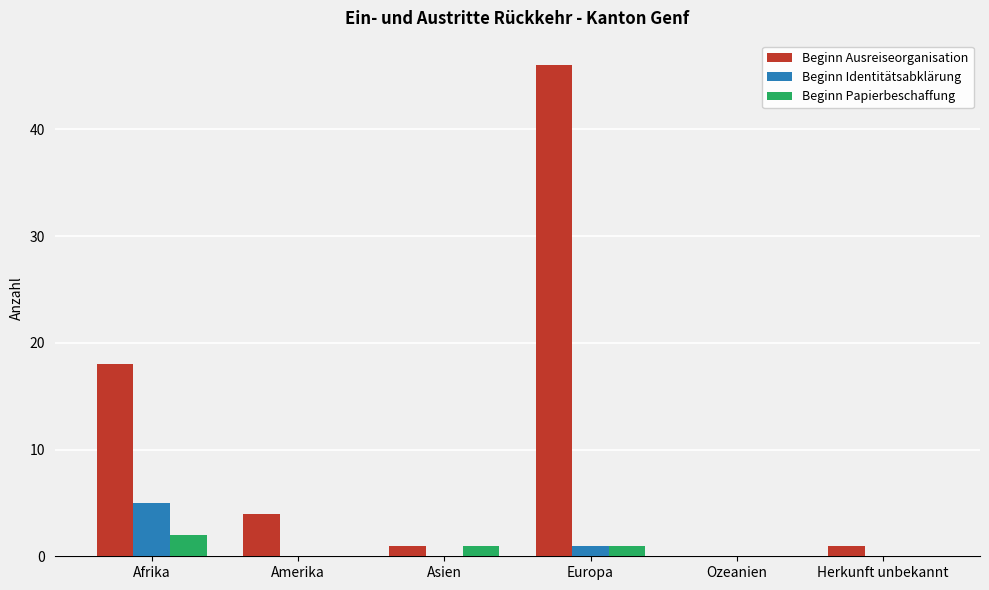

At which category is the sum across all series the highest?

Europa